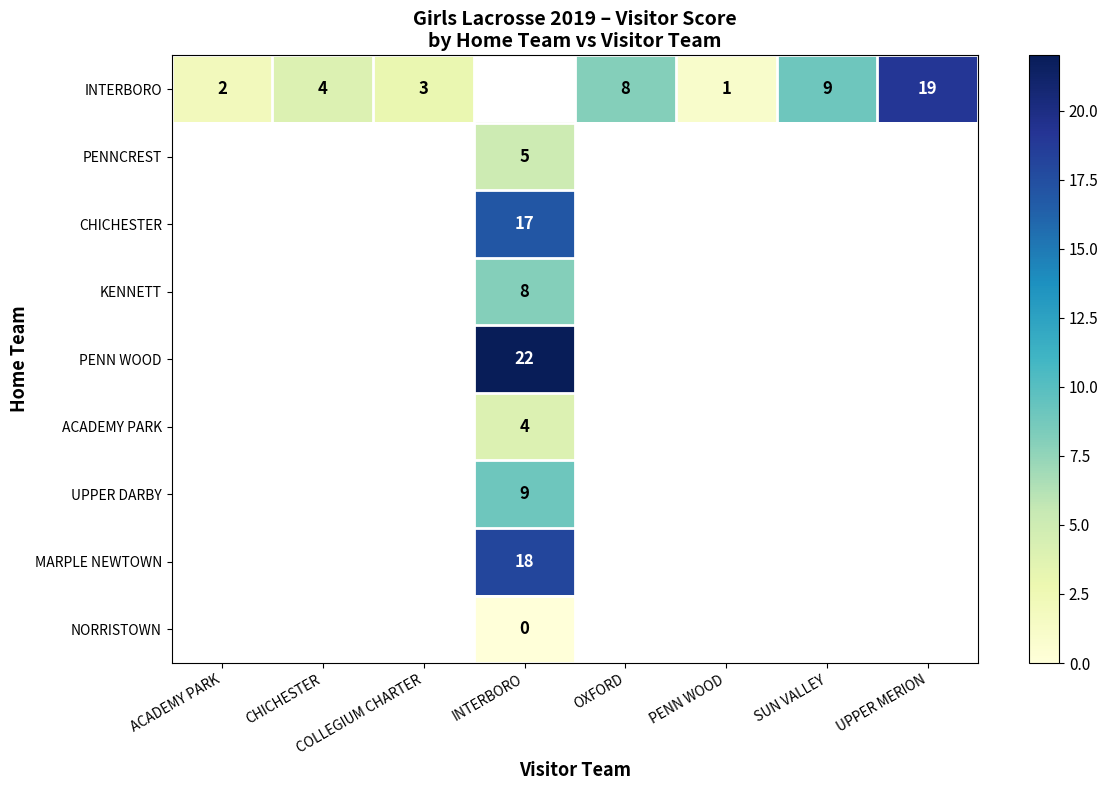

Which label corresponds to the largest value in the chart?

INTERBORO